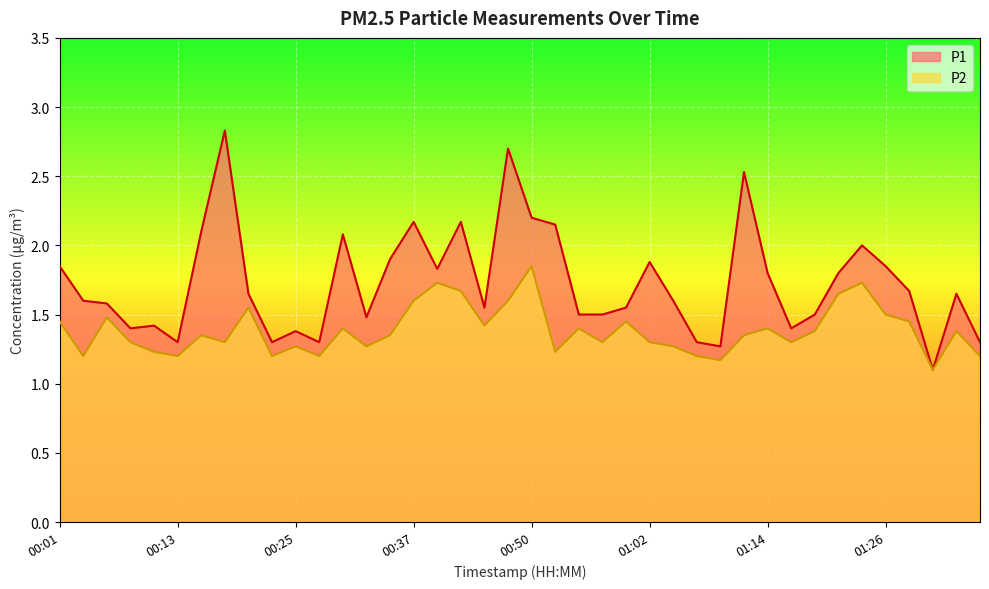

How many lines are shown in the chart?

2